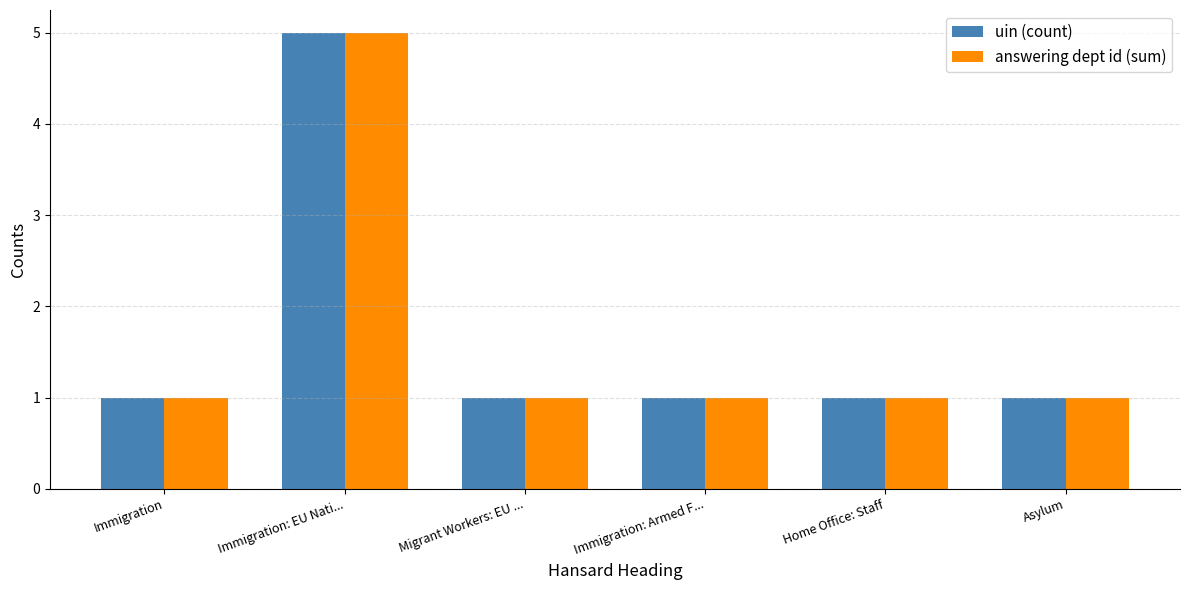

What is the maximum value for answering dept id (sum)?

5